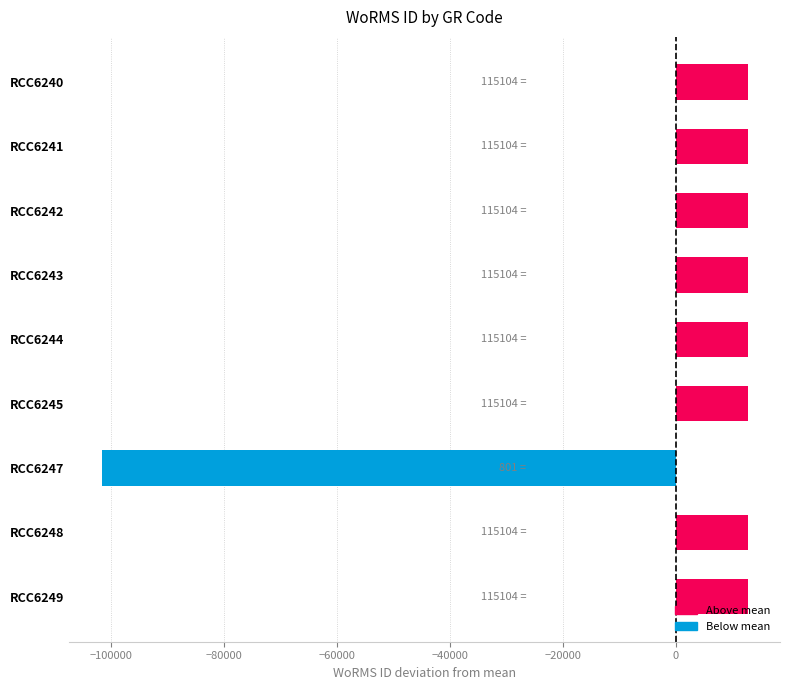

What is the smallest value displayed?

-101602.7